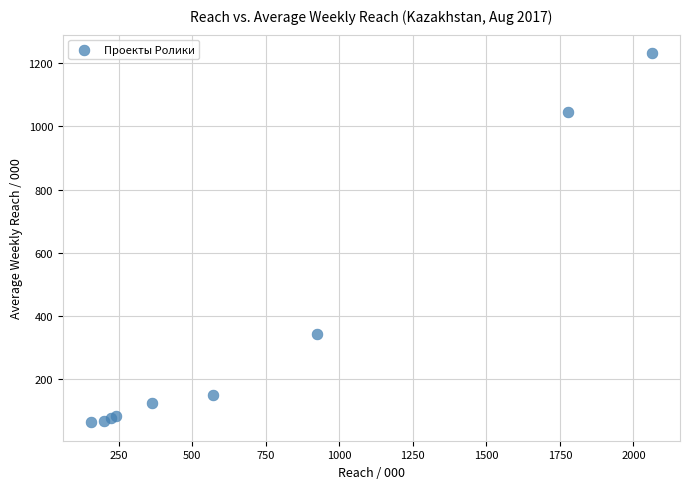

What Y value in the scatter plot is closest to 647?

340.8